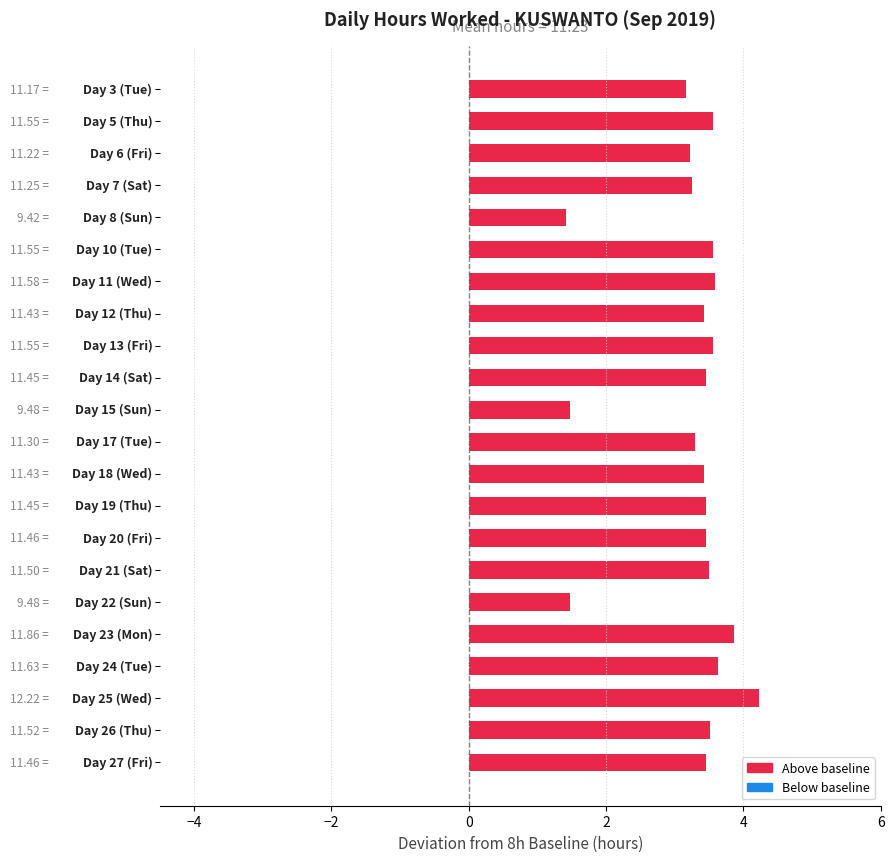

What is the difference between the maximum and minimum values?

2.8